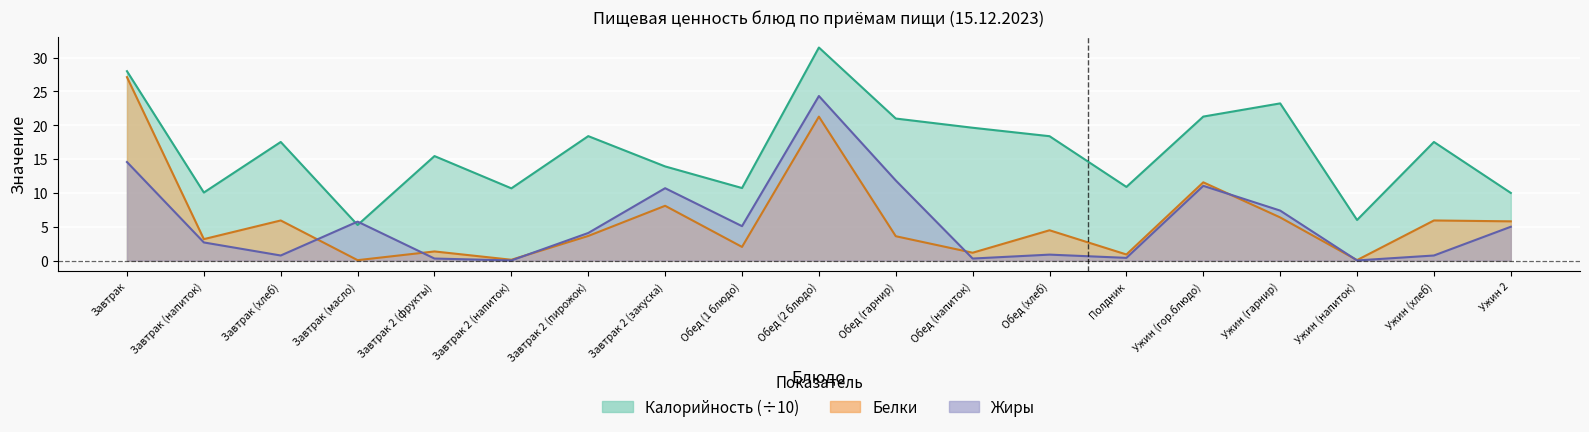

The value of Калорийность at Обед (напиток) is 19.6. True or false?

True